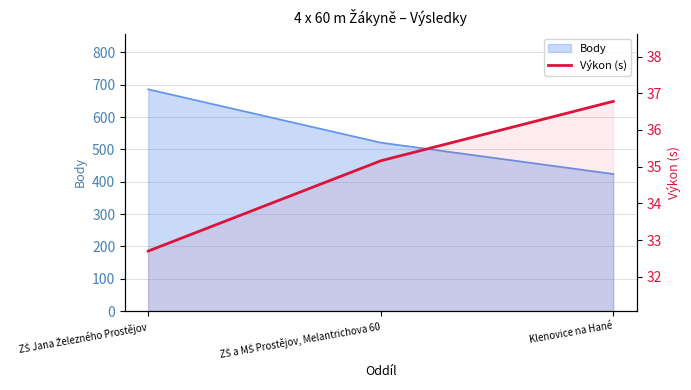

What is the greatest value displayed?

36.8